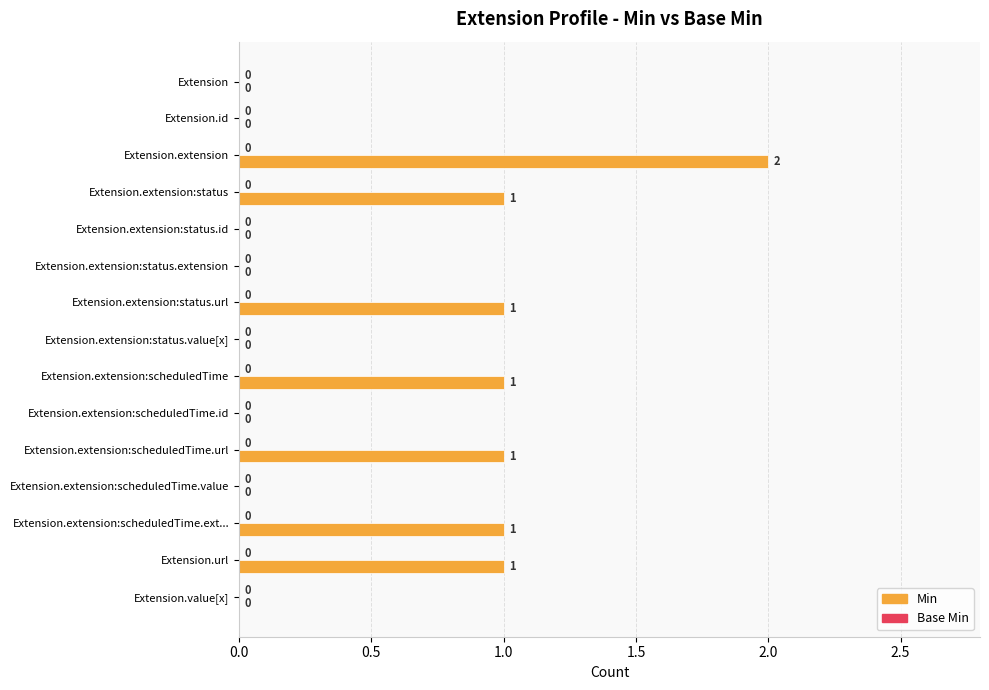

Which category has the highest value across all series?

Extension.extension